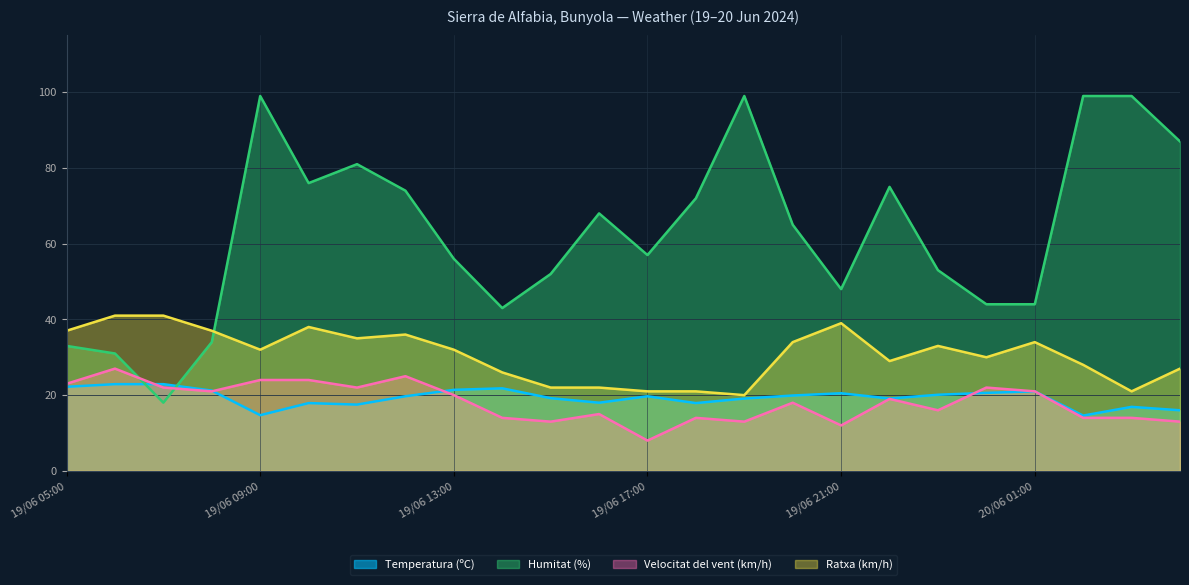

What is the spread (max minus min) of values at 20/06 04:00?

74.0